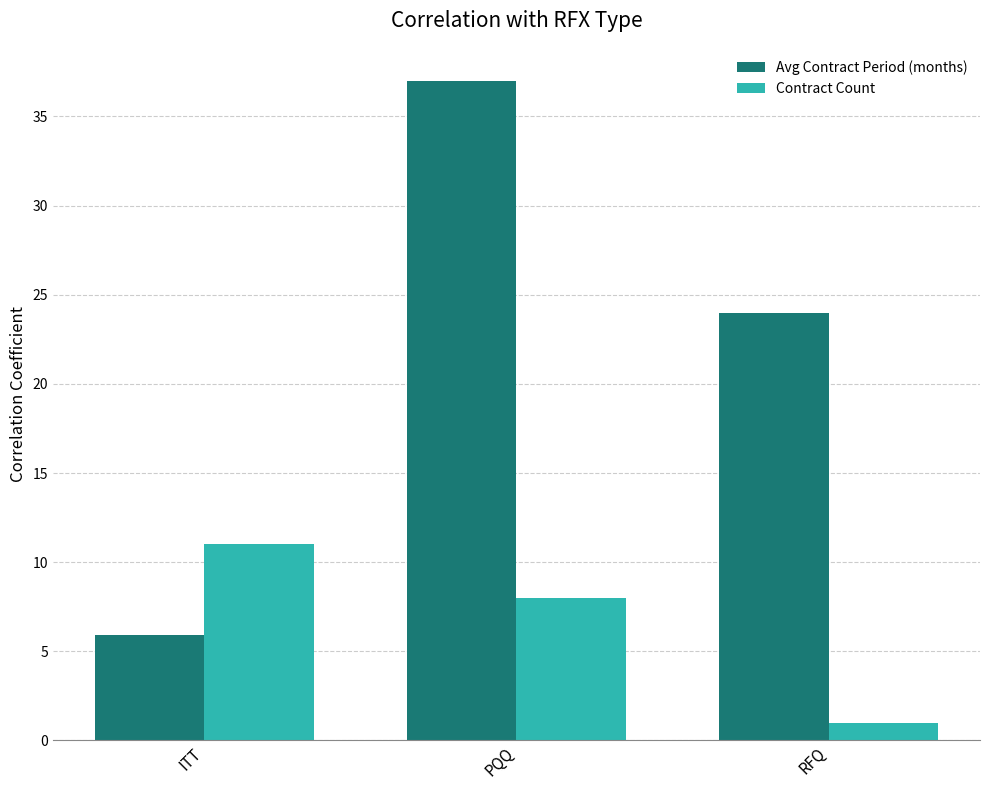

What is the spread (max minus min) of values at PQQ?

29.0